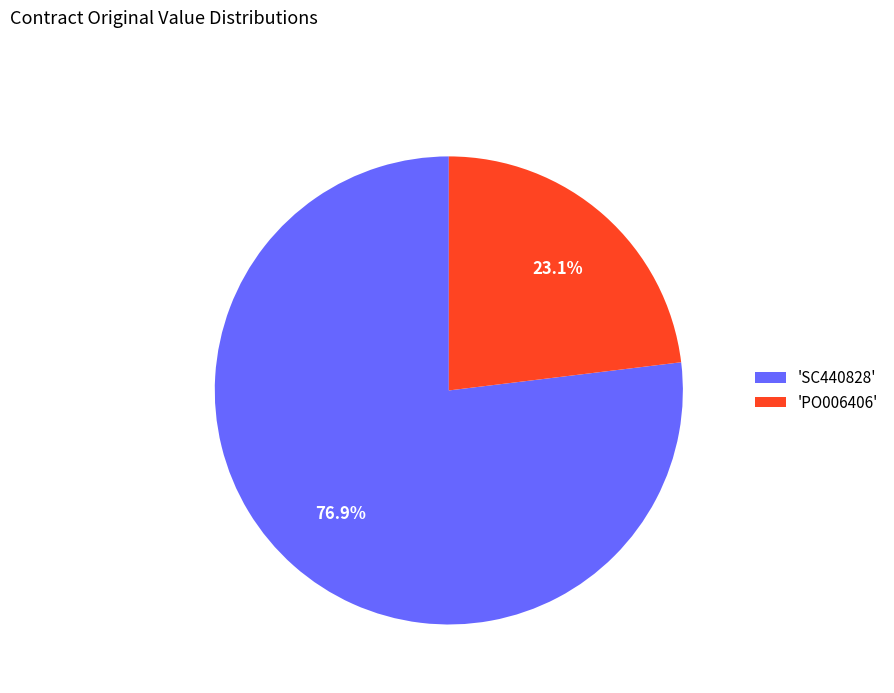

What is the majority slice?

'SC440828'